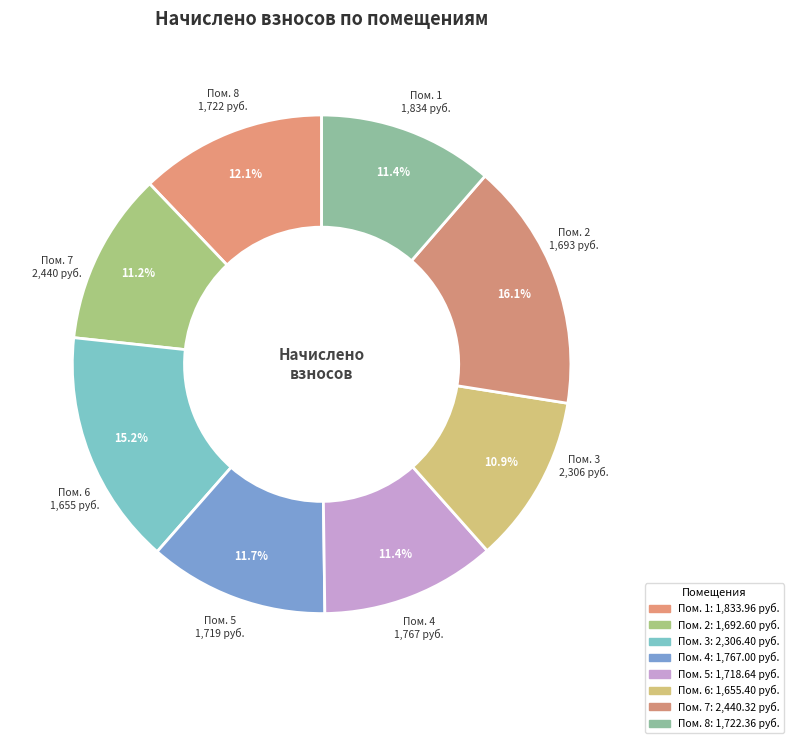

How many segments does this pie chart have?

8